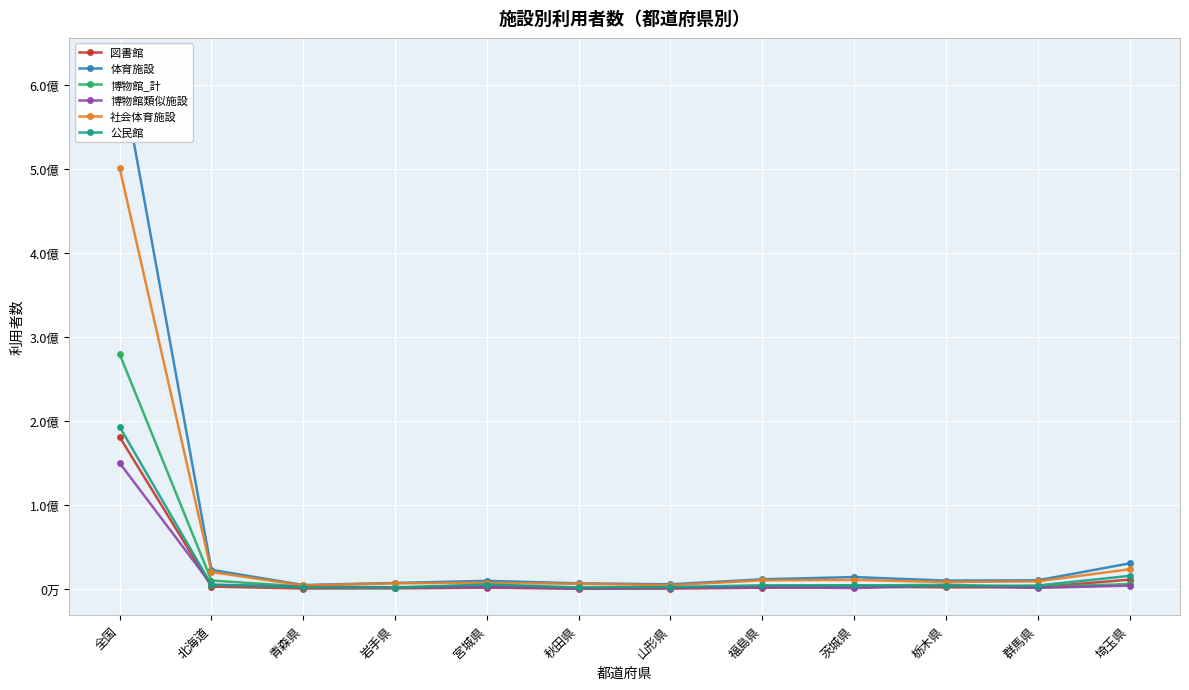

Which label corresponds to the smallest value in the chart?

秋田県